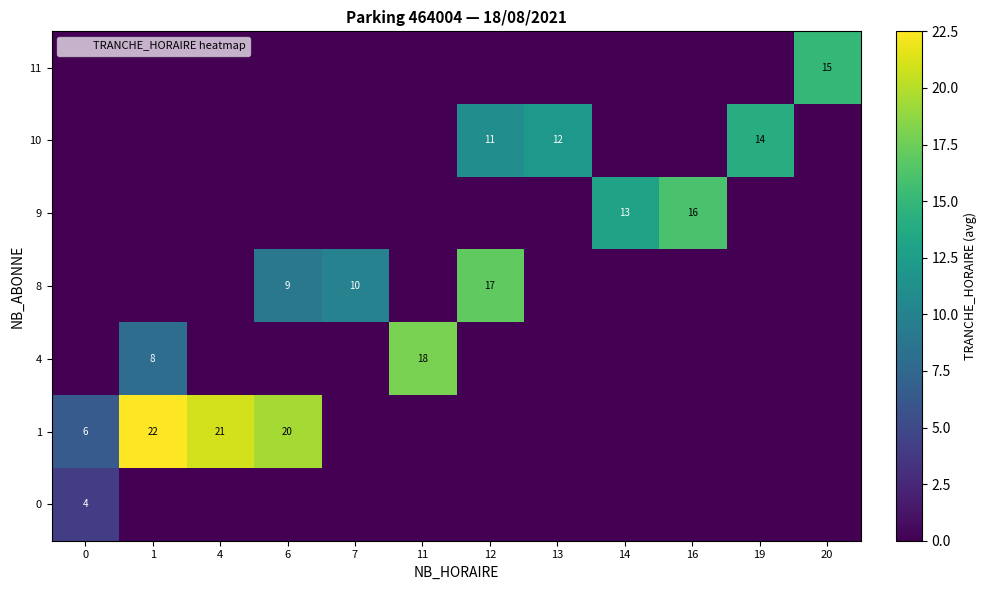

Is it true that 1 equals 9 at 4?

False